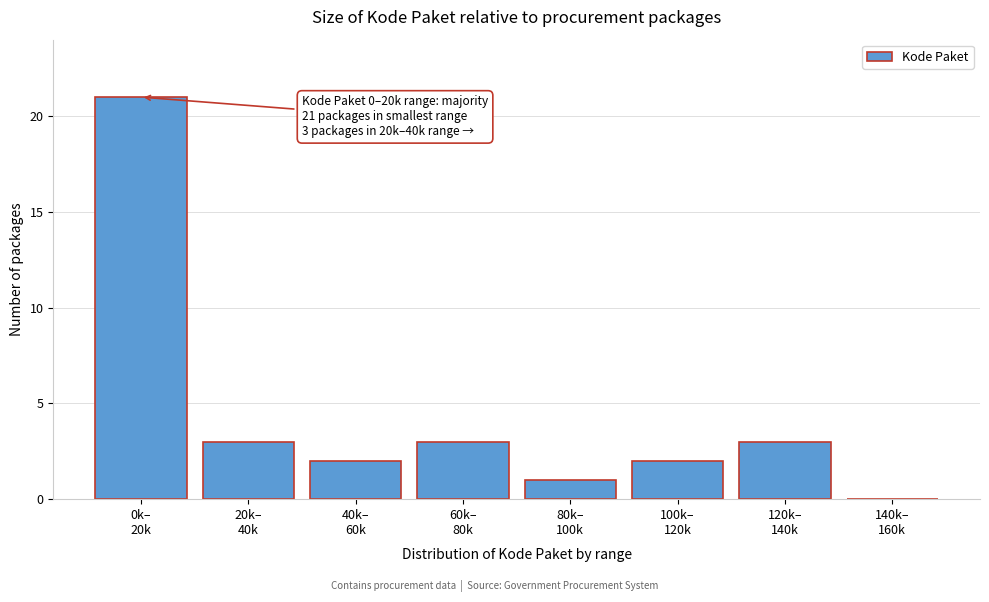

What is the sum of all values?

35